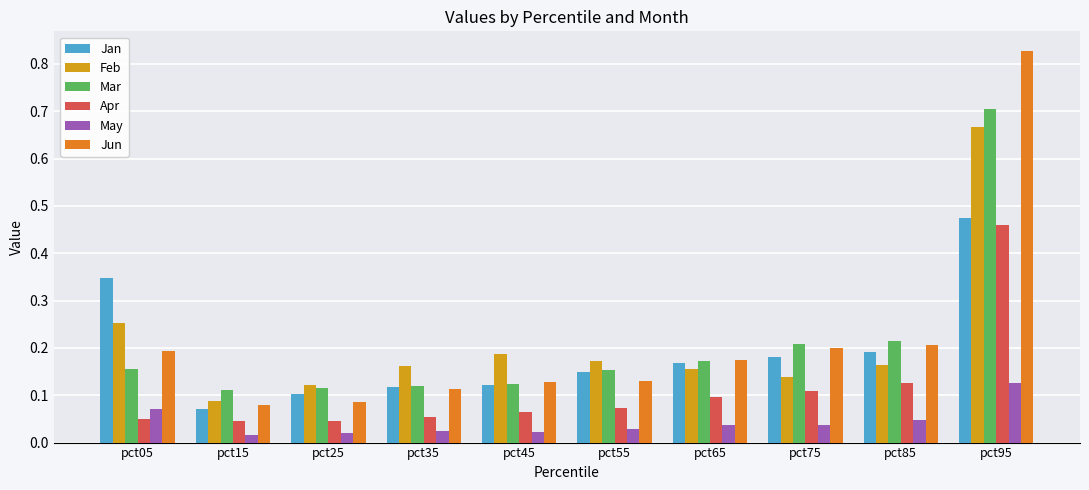

Are the bars grouped side by side (vs. stacked)?

Yes